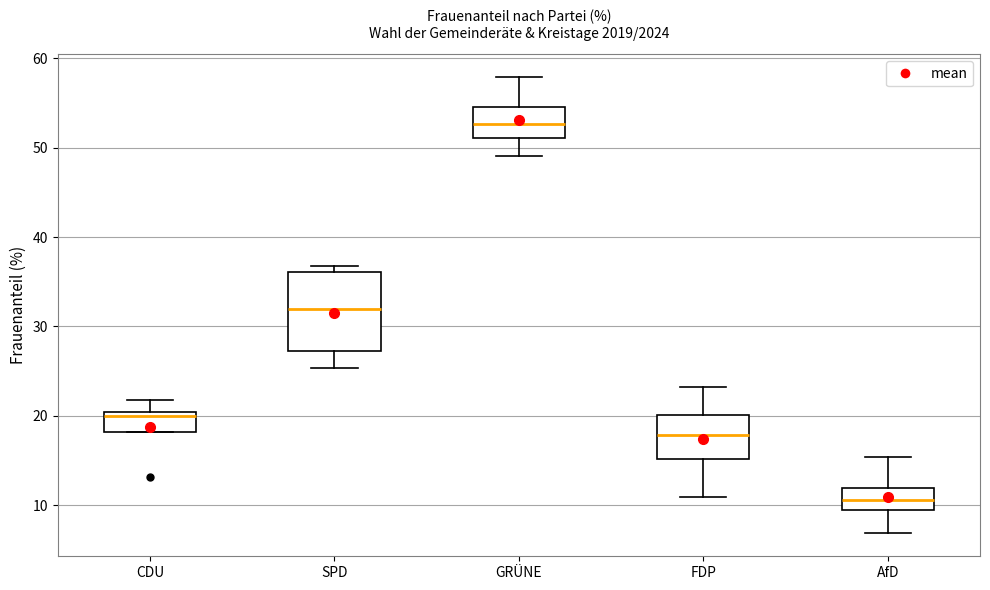

Comparing the boxes themselves (not the whiskers), which one is the tallest?

SPD